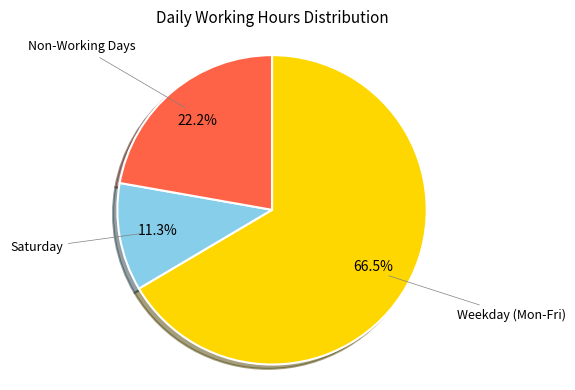

Rank the categories by value from lowest to highest.

Saturday, Non-Working Days, Weekday (Mon-Fri)